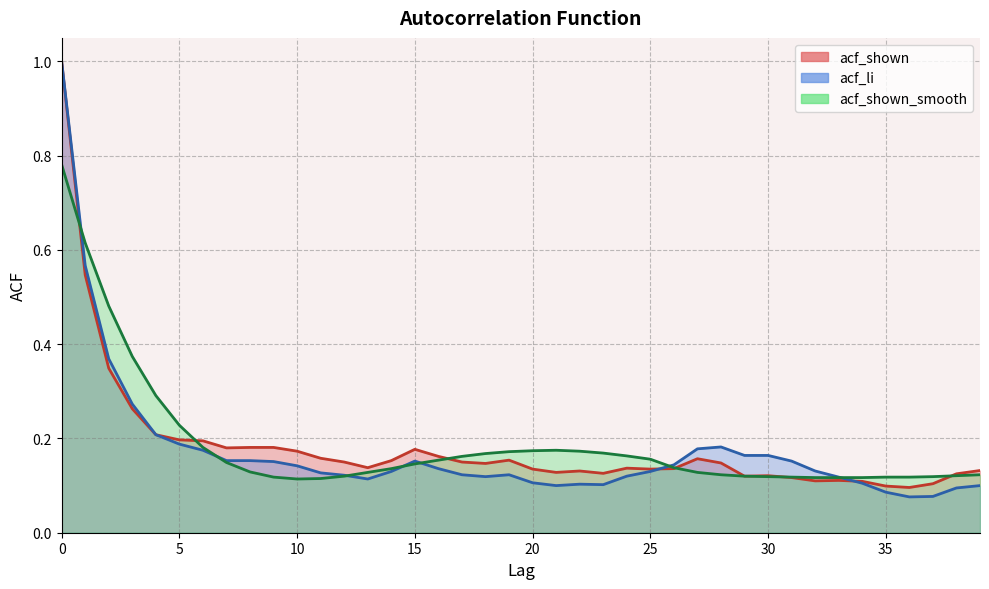

What is the sum of the acf_shown_smooth values at 5 and 30?

0.3